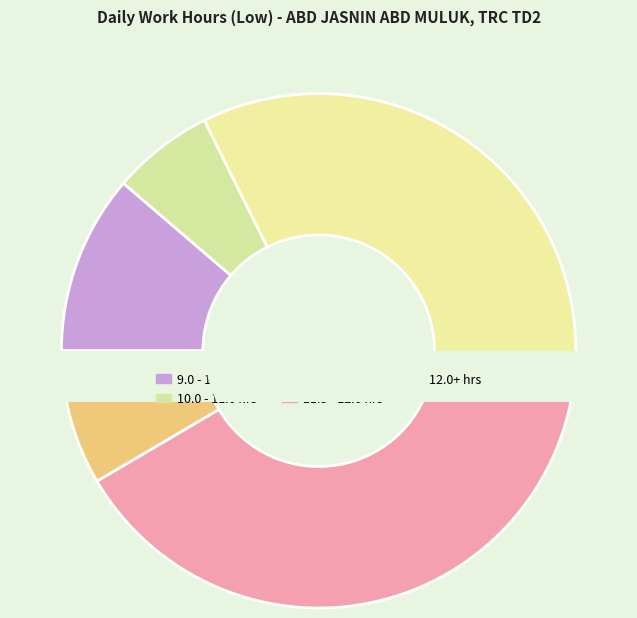

What portion of the pie excludes Day 20?

94.3%